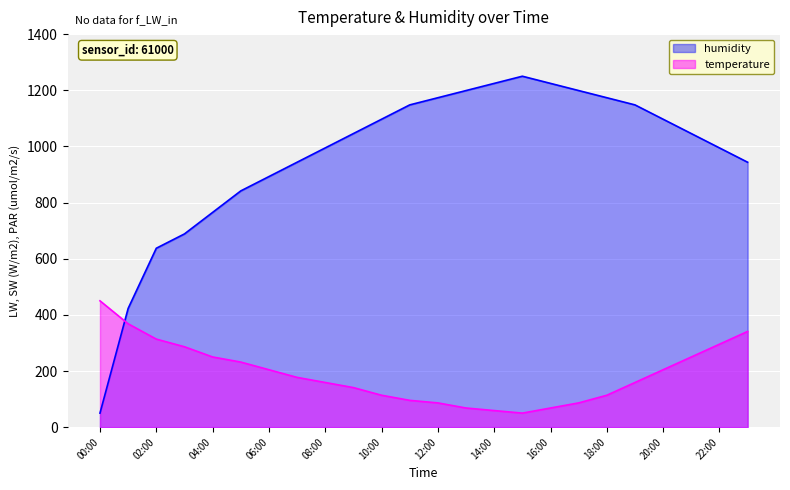

Which category has the highest value across all series?

15:00